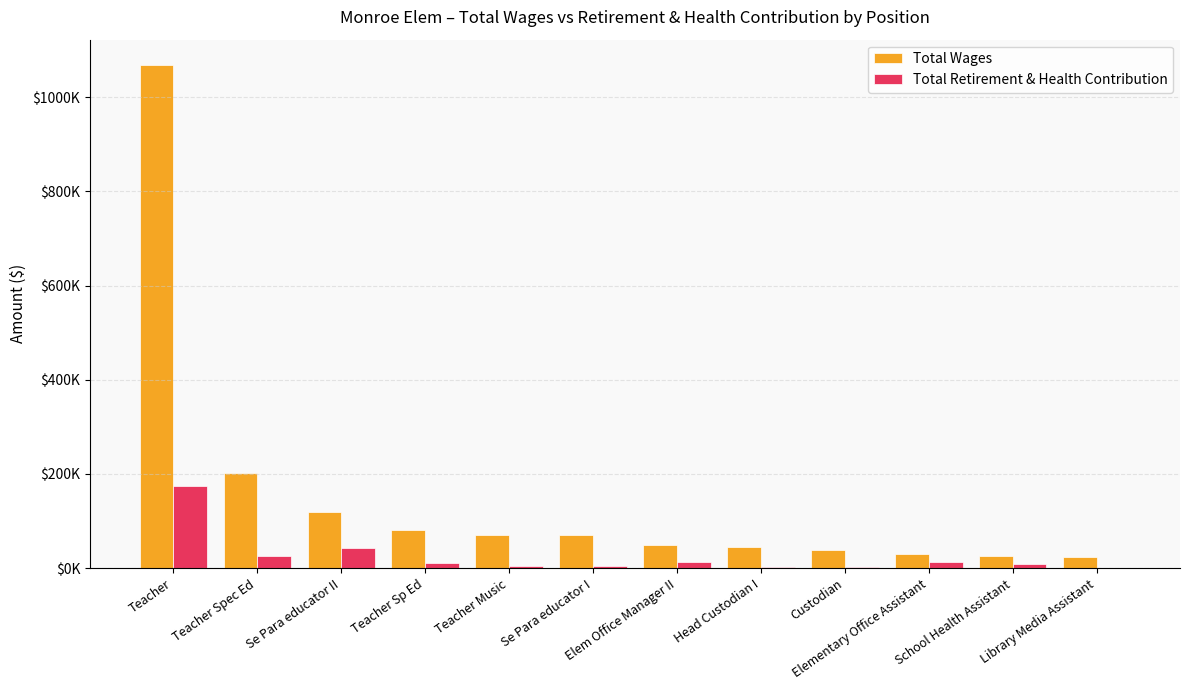

Does the chart contain stacked bars?

No